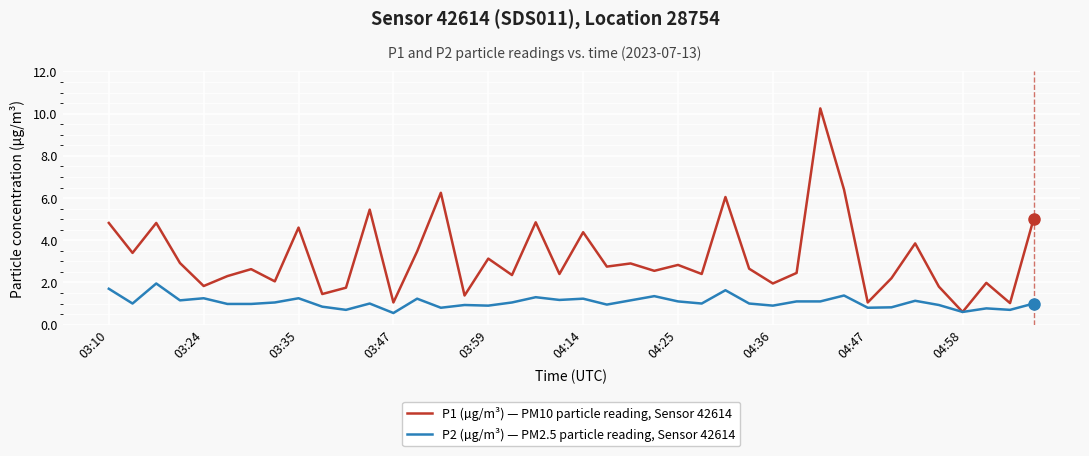

What is the lowest value of the P1 (µg/m³) — PM10 particle reading, Sensor 42614 series?

0.6